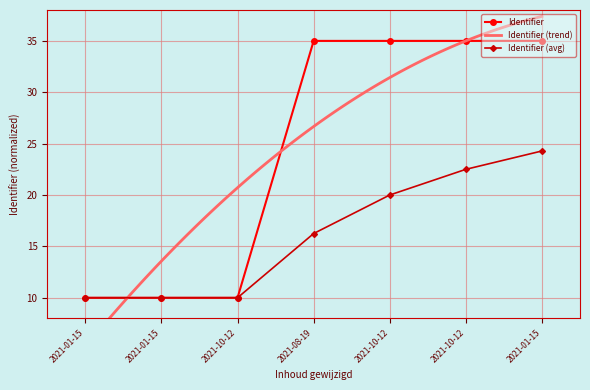

What is the label of the 7th point from the right?

2021-01-15